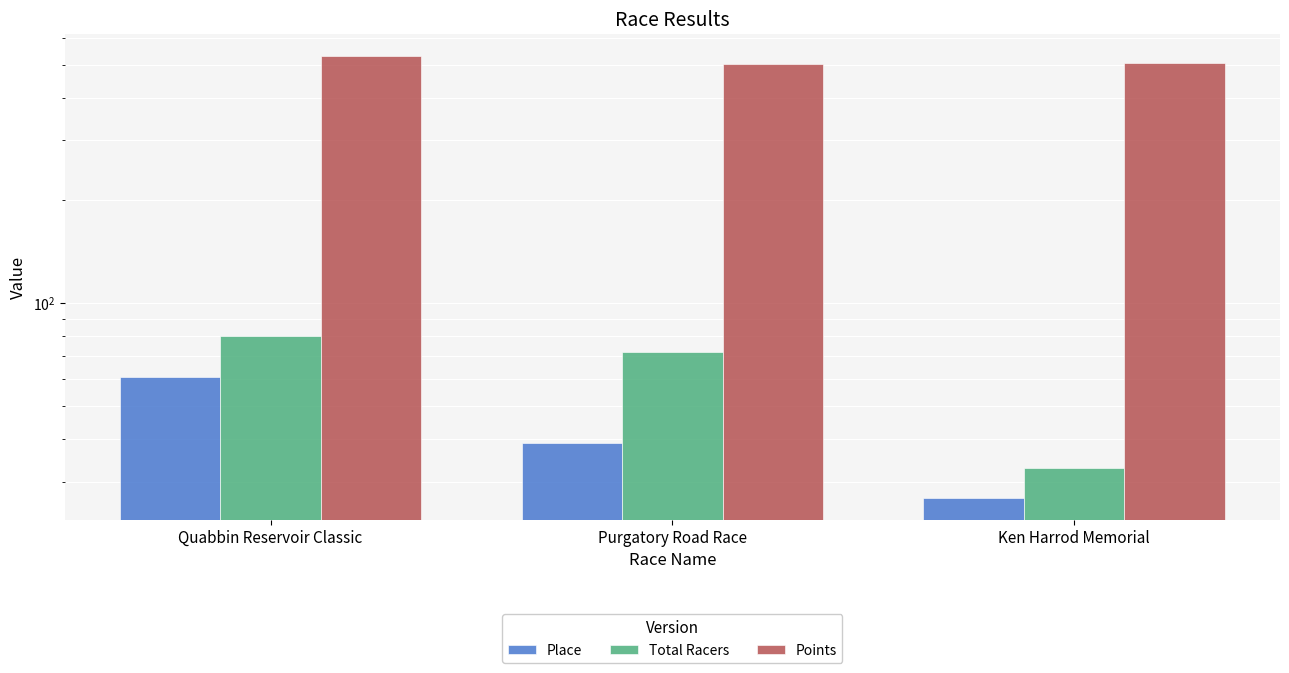

What is the highest value of the Points series?

529.8